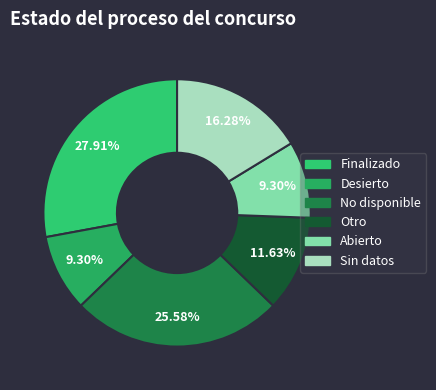

What is the largest slice in the pie chart?

Finalizado